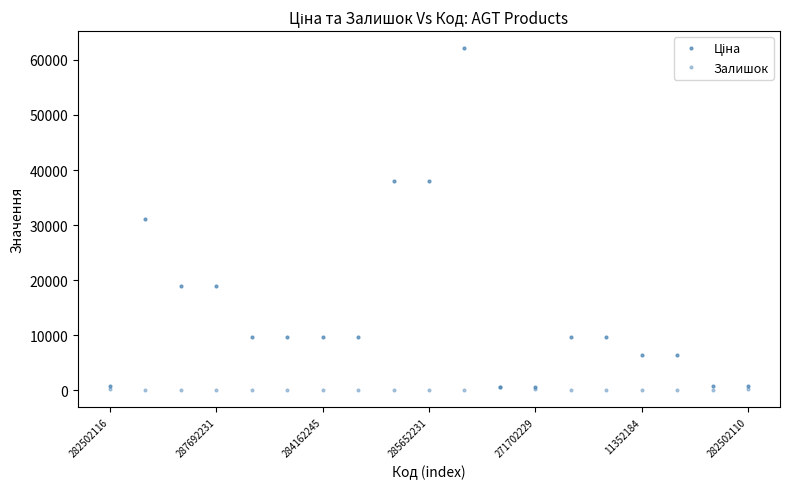

Does the chart have visible grid lines?

No